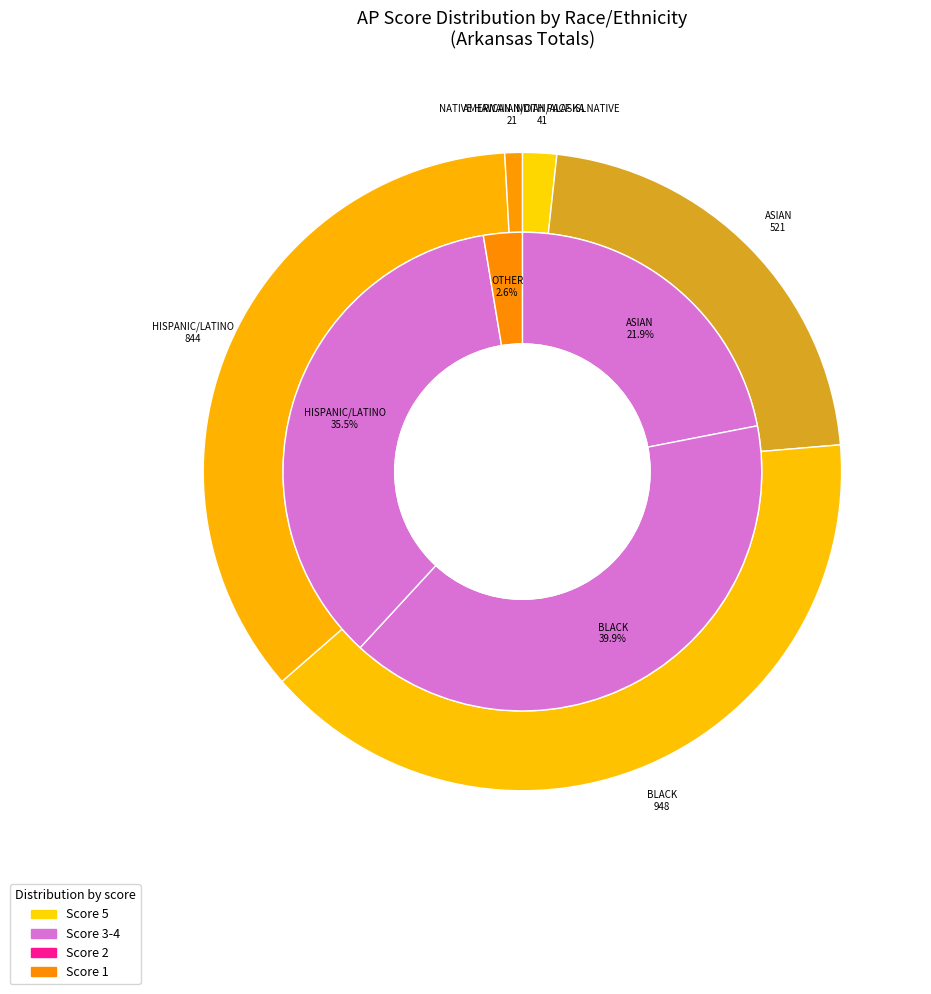

What percentage is the NATIVE HAWAIIAN/OTH PACF ISL slice, to the nearest percent?

1%